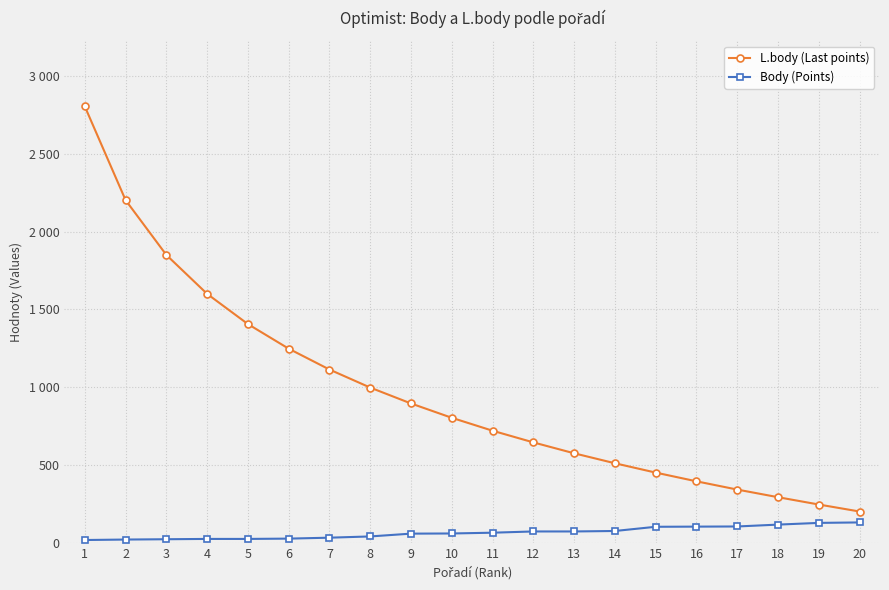

What are all the series names shown in the legend?

L.body (Last points), Body (Points)